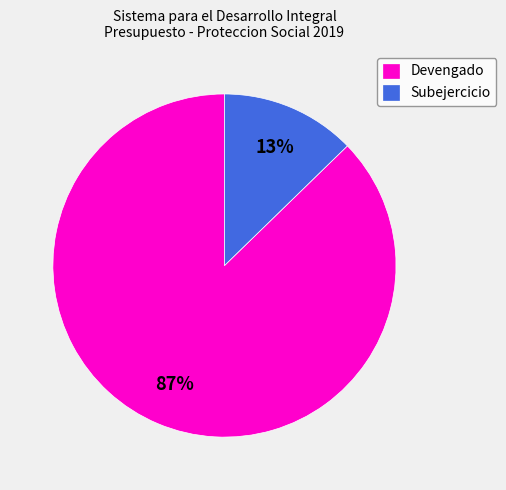

Is there any slice that represents more than half of the pie?

Yes